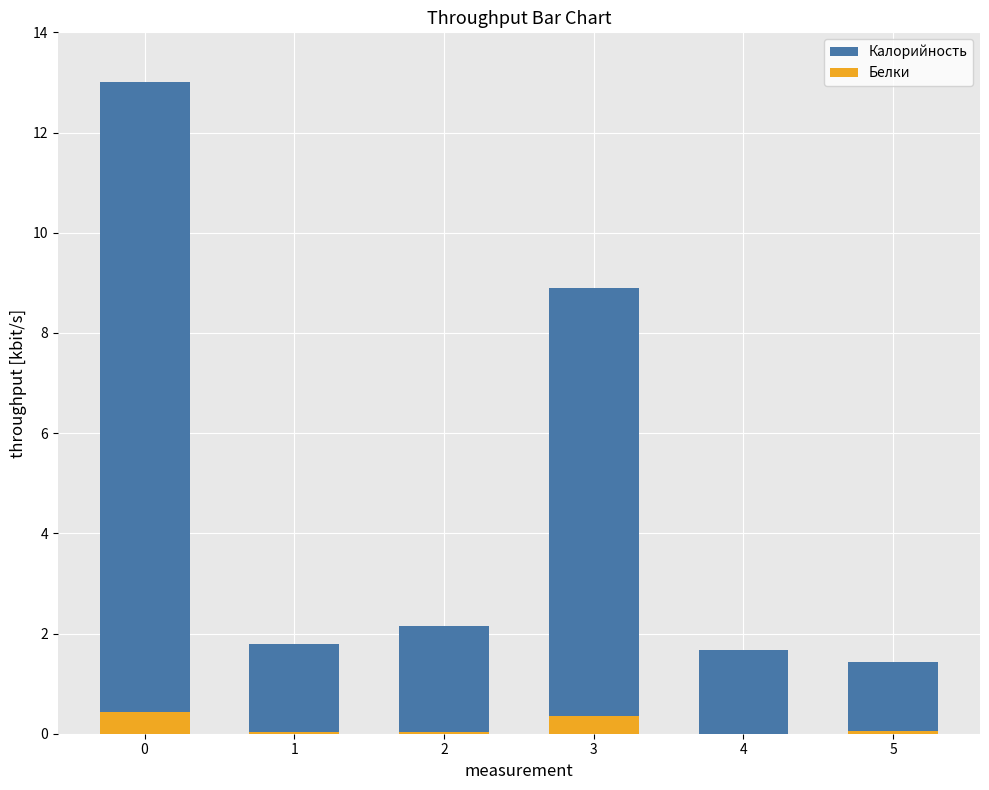

List the series in order of their overall mean, lowest first.

Белки, Калорийность